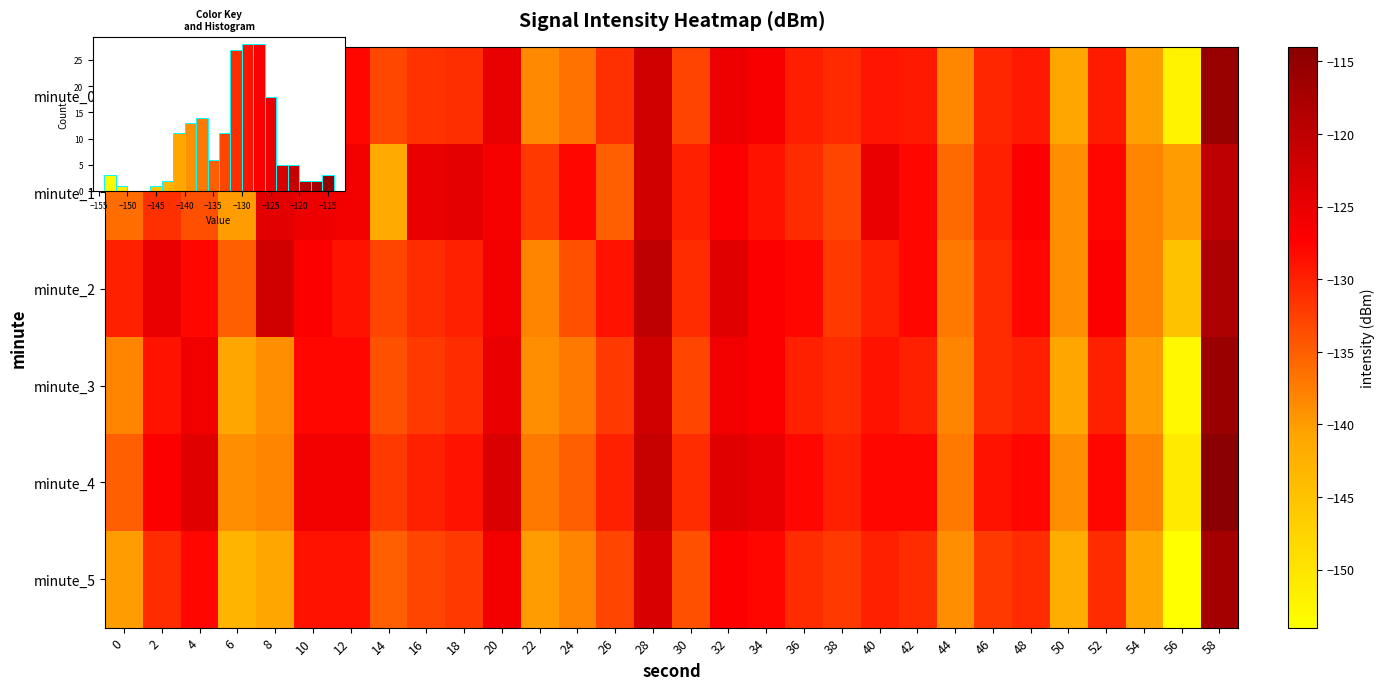

What is the difference between the maximum and minimum values in the minute_0 series?

36.6